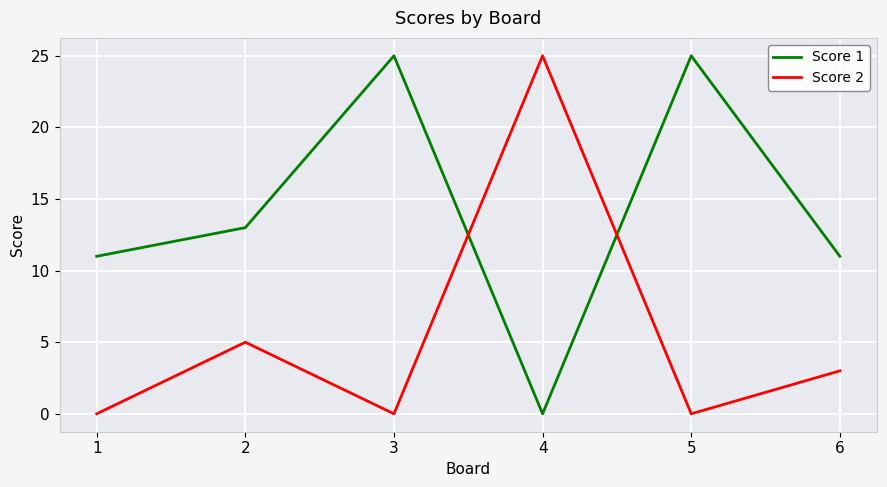

How many categories are shown in the chart?

6